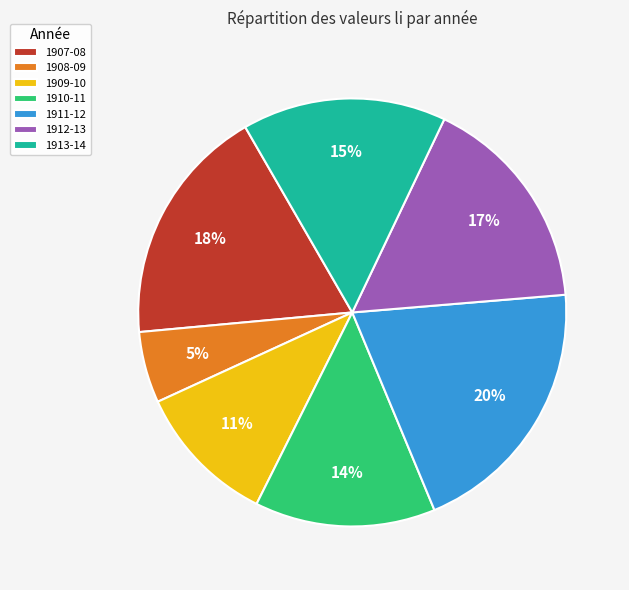

Does 1908-09 represent more than half of the total?

No